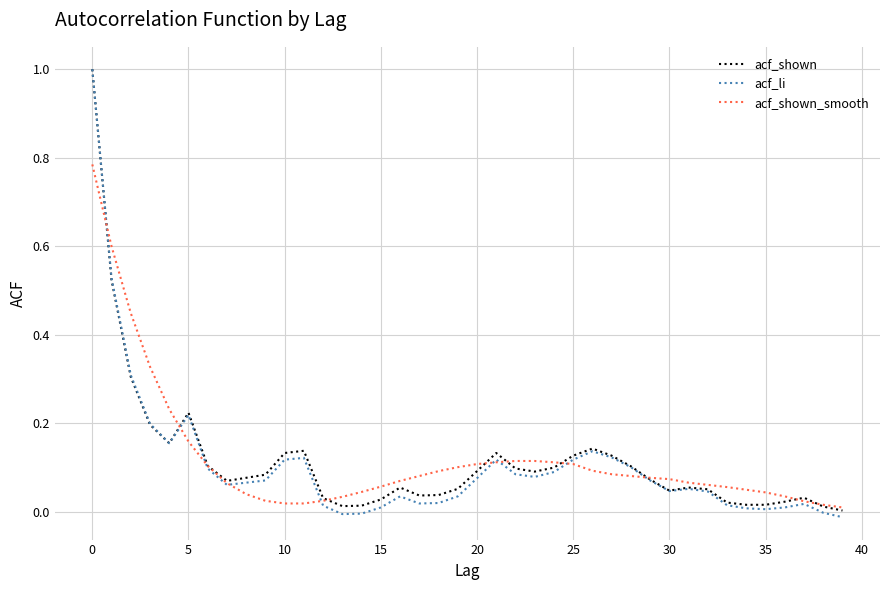

Which series has the largest range (max minus min)?

acf_li